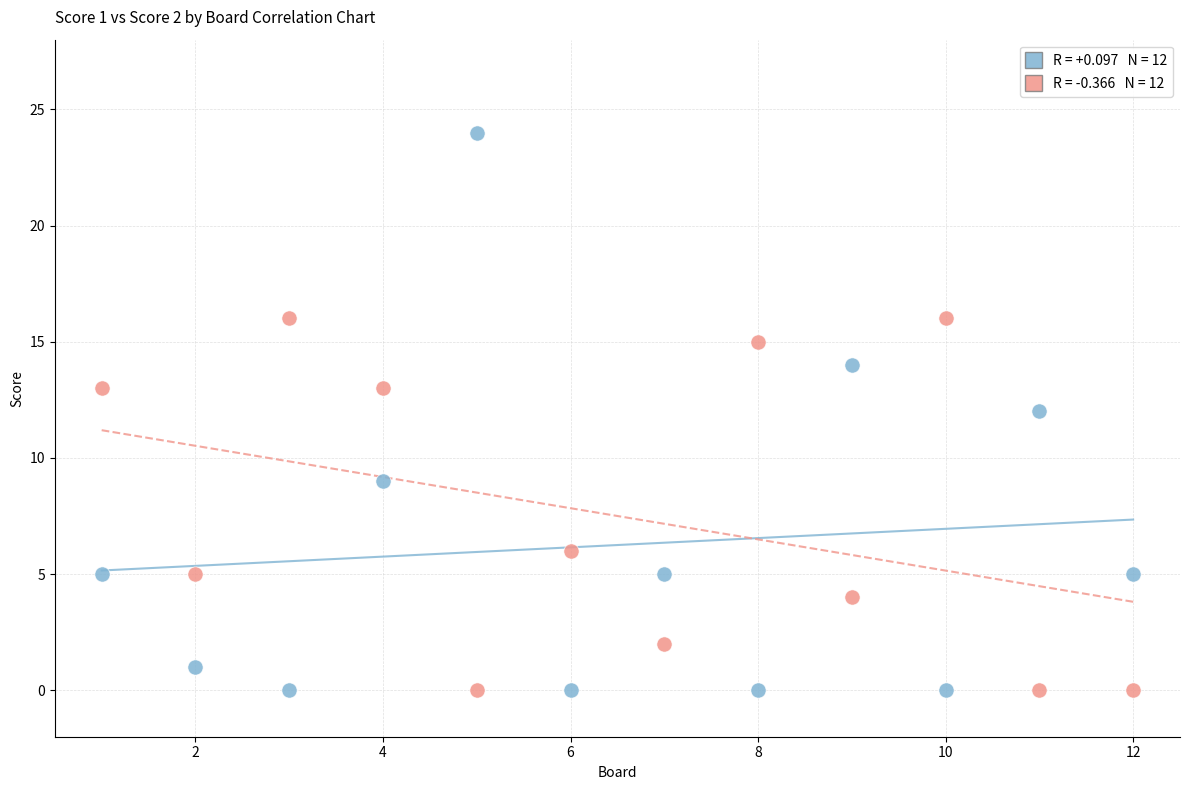

Across all data points, what is the range of X values (max minus min)?

11